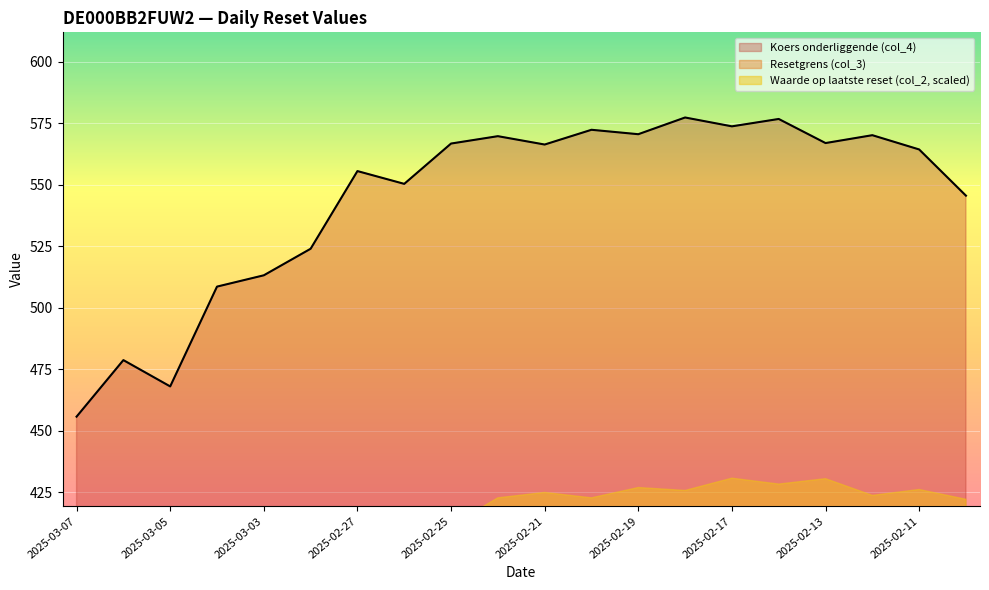

Where is Koers onderliggende (col_4) nearest to the value 516?

2025-03-03